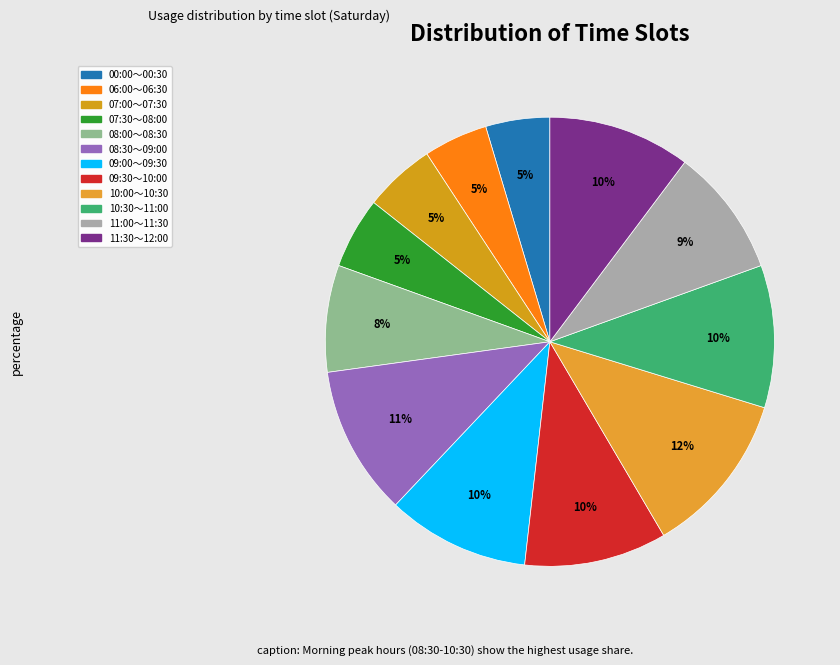

How many slices are in this pie chart?

12